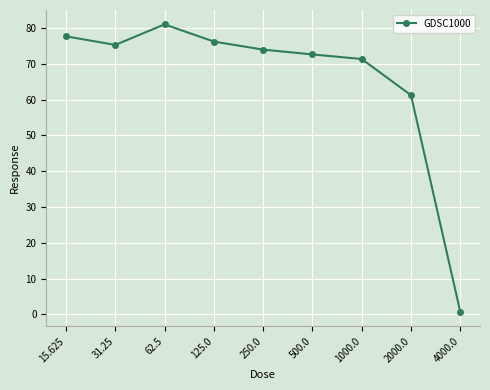

Reading left to right, transcribe all the data shown in this chart.

15.625=77.7	31.25=75.3	62.5=81.0	125.0=76.2	250.0=73.9	500.0=72.6	1000.0=71.3	2000.0=61.2	4000.0=0.7